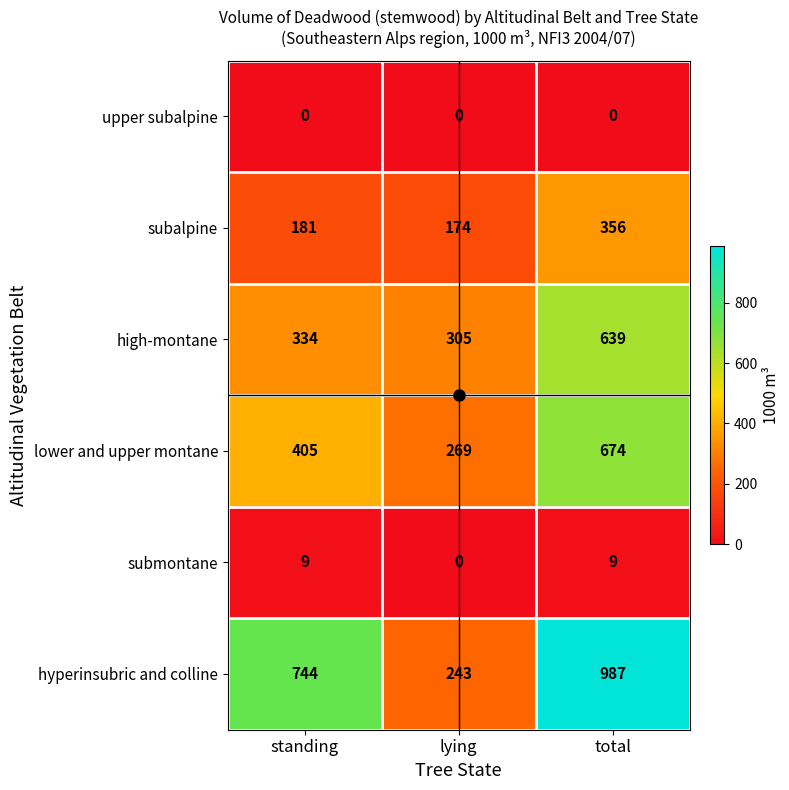

What is the difference between the maximum and minimum values in the high-montane series?

334